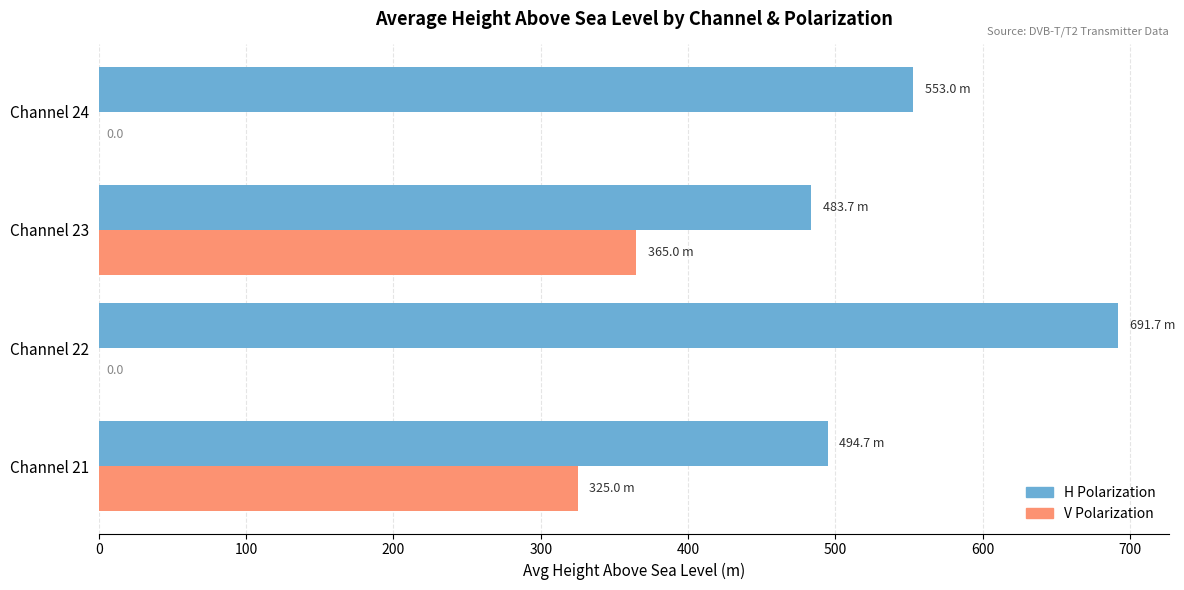

Count the V Polarization values in the range 0 to 365.

4